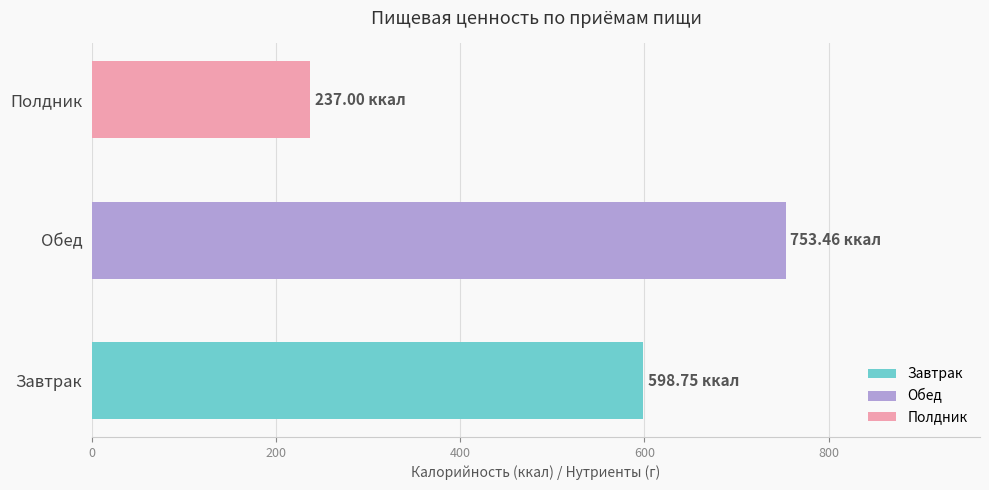

How many groups of bars are there?

3